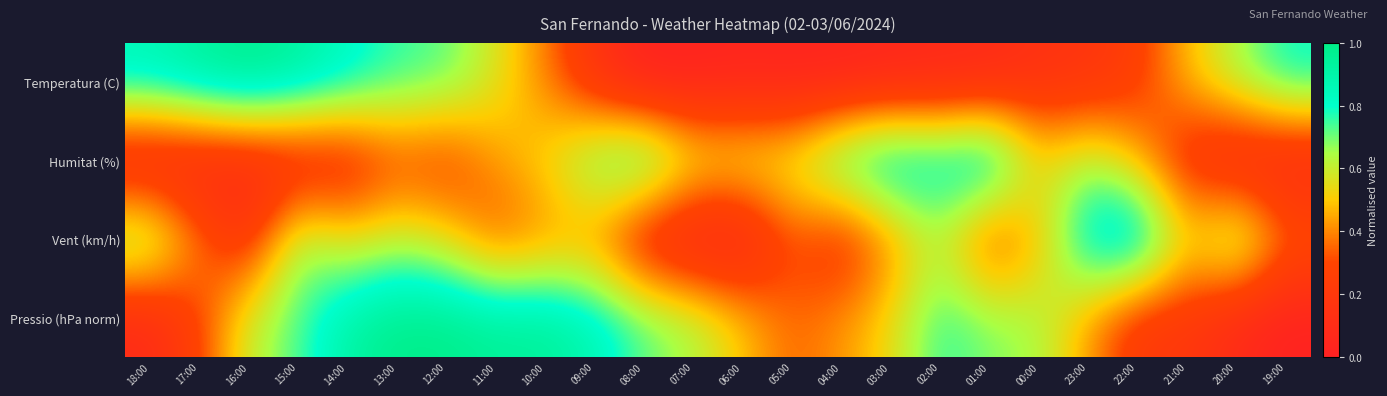

What is the difference between the highest and lowest values at 02:00?

0.8